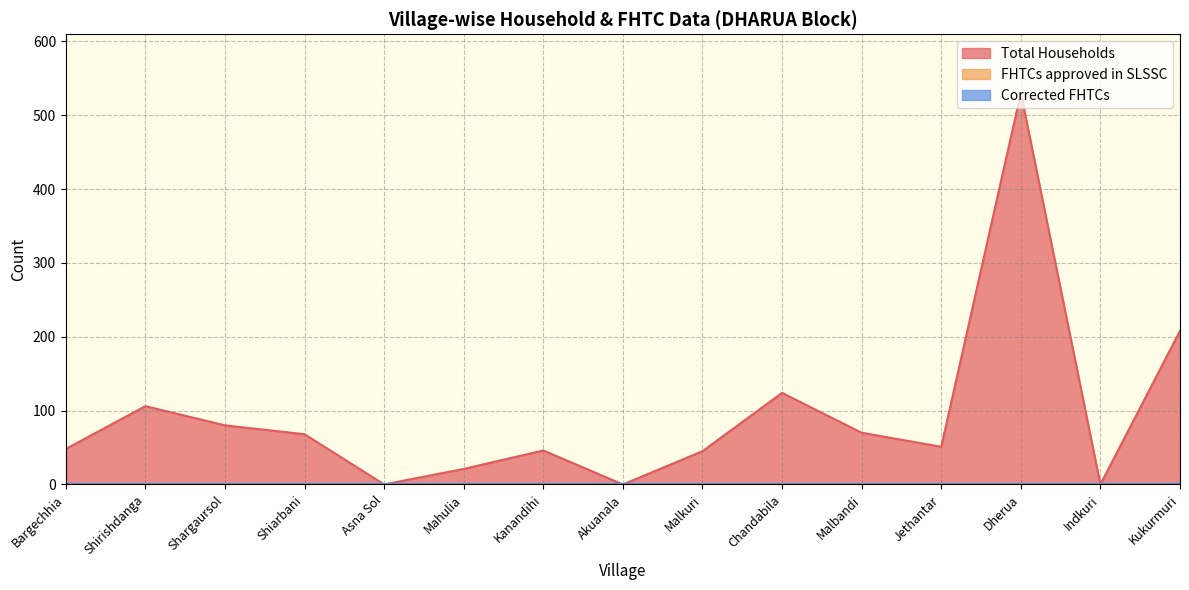

Does the chart display data point markers on the line(s)?

No